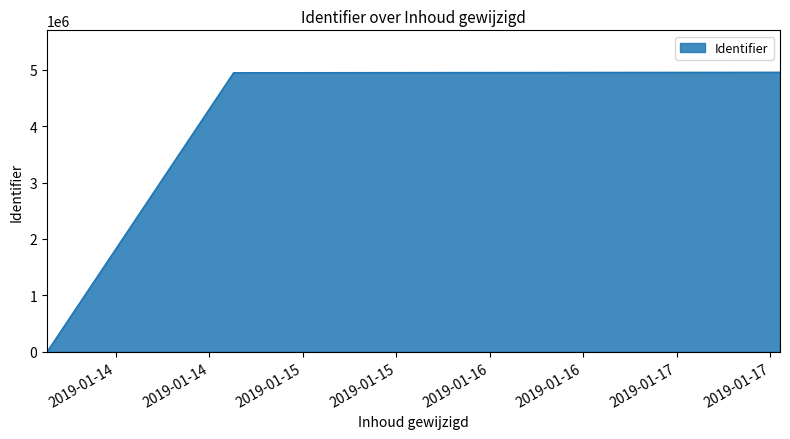

Rank the categories by value from highest to lowest.

2019-01-17 13:14:34, 2019-01-14 15:06:32, 2019-01-14 15:06:27, 2019-01-14 15:06:22, 2019-01-14 15:11:32, 2019-01-14 15:06:12, 2019-01-14 15:06:07, 2019-01-14 15:06:01, 2019-01-14 15:05:53, 2019-01-13 15:09:23